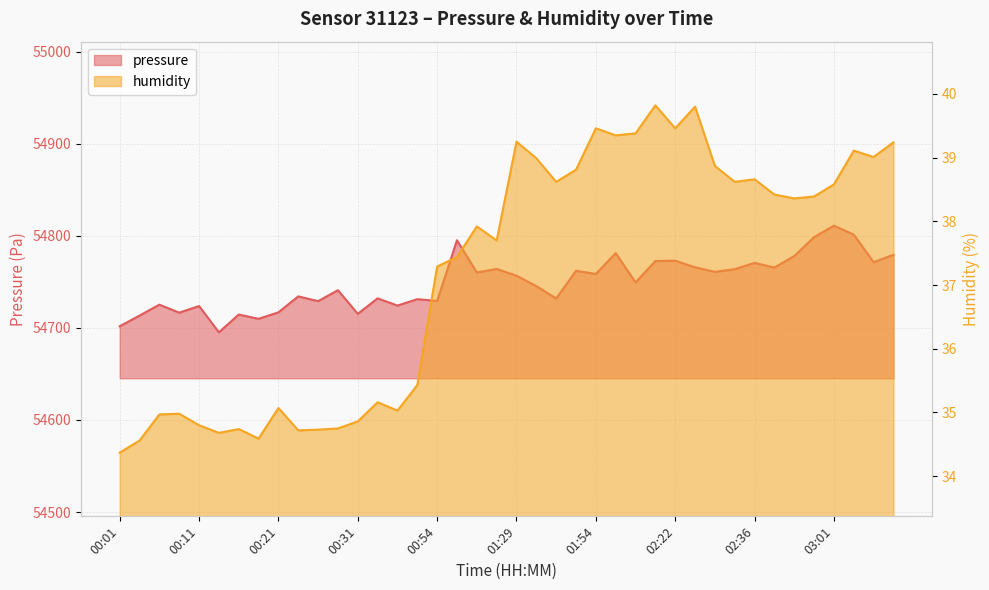

Rank the categories by humidity value from lowest to highest.

00:01, 00:03, 00:18, 00:13, 00:23, 00:26, 00:16, 00:28, 00:11, 00:31, 00:06, 00:08, 00:36, 00:21, 00:33, 00:38, 00:54, 01:14, 01:19, 01:16, 02:46, 02:49, 02:42, 03:01, 01:46, 02:34, 02:36, 01:49, 02:26, 01:36, 03:09, 03:06, 03:12, 01:29, 02:11, 02:14, 01:54, 02:22, 02:23, 02:19